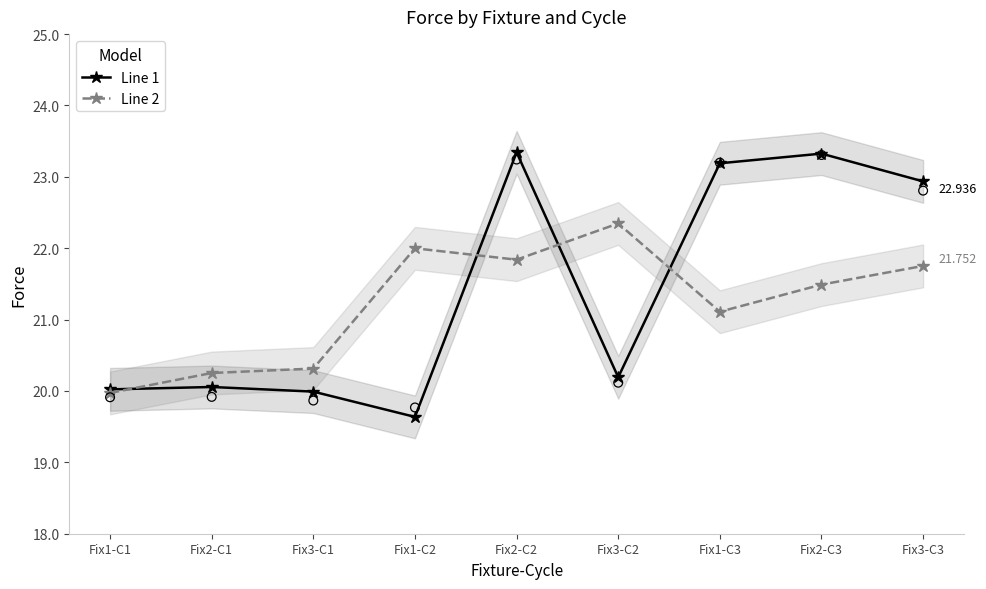

What are all the series names shown in the legend?

Line 1, Line 2